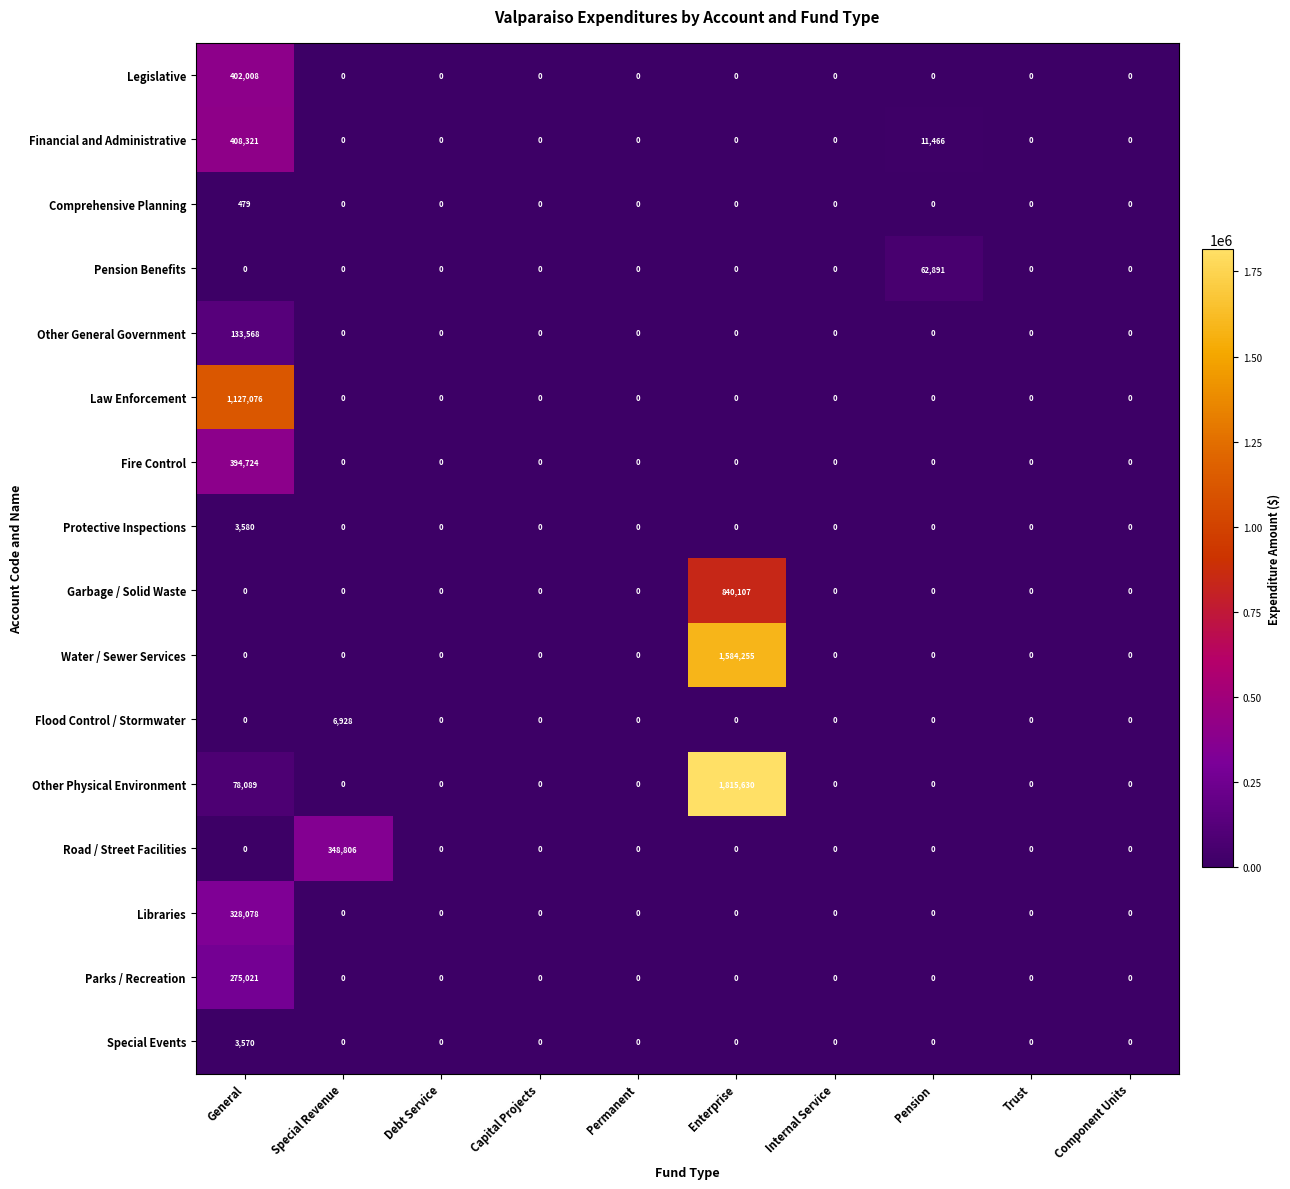

What is the average value of the Special Events series?

357